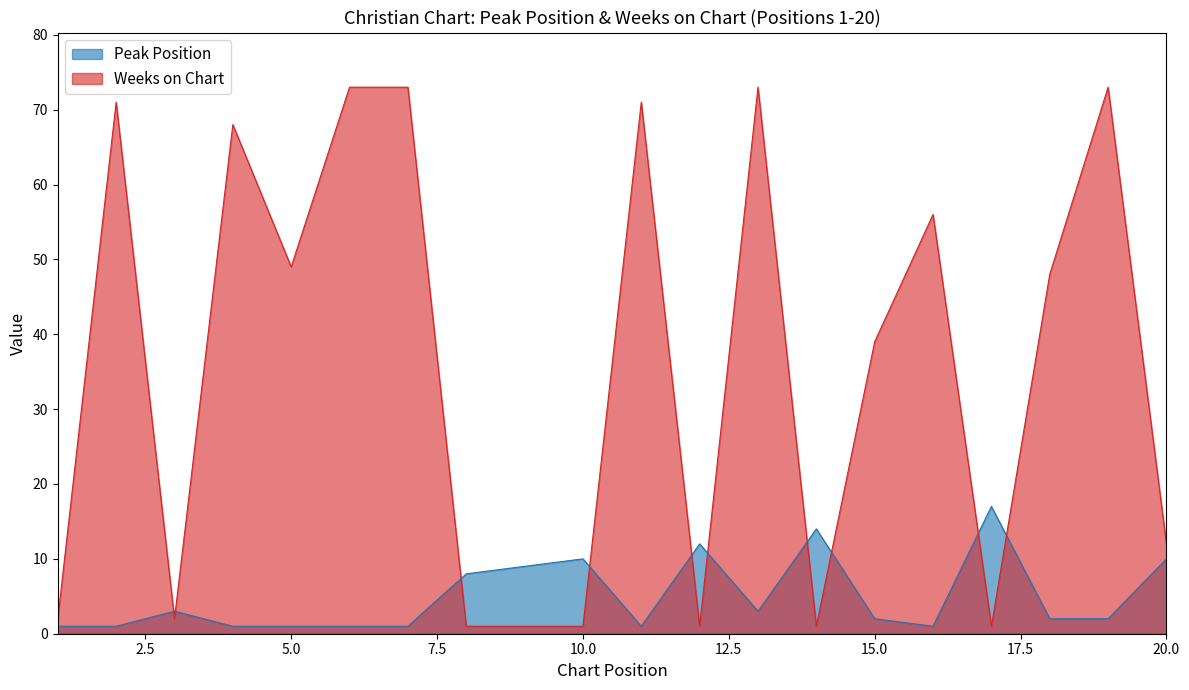

Where is Peak Position nearest to the value 9?

9